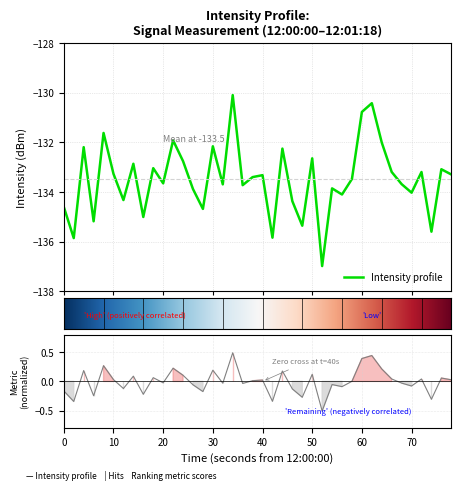

Reading right to left, extract all data points from this chart.

-133.3	-133.1	-135.6	-133.2	-134.0	-133.7	-133.2	-132.0	-130.4	-130.8	-133.5	-134.1	-133.9	-137.0	-132.6	-135.4	-134.4	-132.3	-135.8	-133.3	-133.4	-133.7	-130.1	-133.7	-132.2	-134.7	-133.9	-132.8	-131.9	-133.6	-133.0	-135.0	-132.9	-134.3	-133.3	-131.6	-135.2	-132.2	-135.9	-134.6